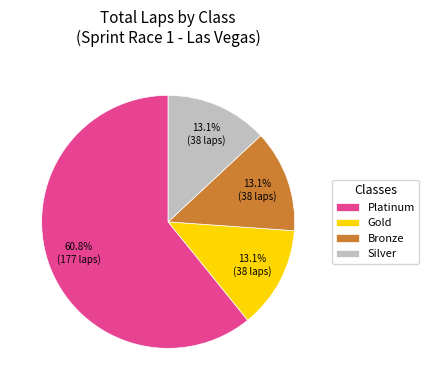

Does Bronze represent more than half of the total?

No